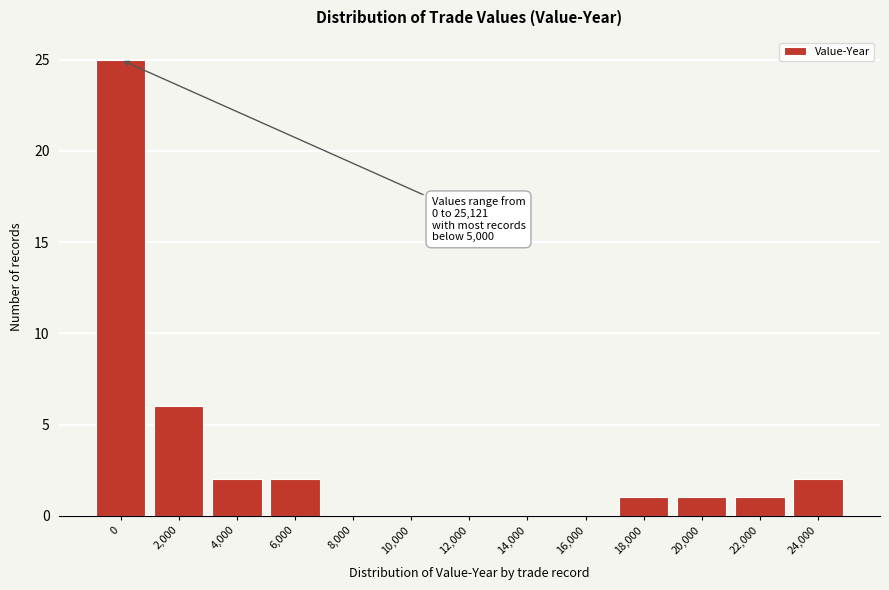

Reading left to right, list all the values displayed in this chart.

0=25	2,000=6	4,000=2	6,000=2	8,000=0	10,000=0	12,000=0	14,000=0	16,000=0	18,000=1	20,000=1	22,000=1	24,000=2